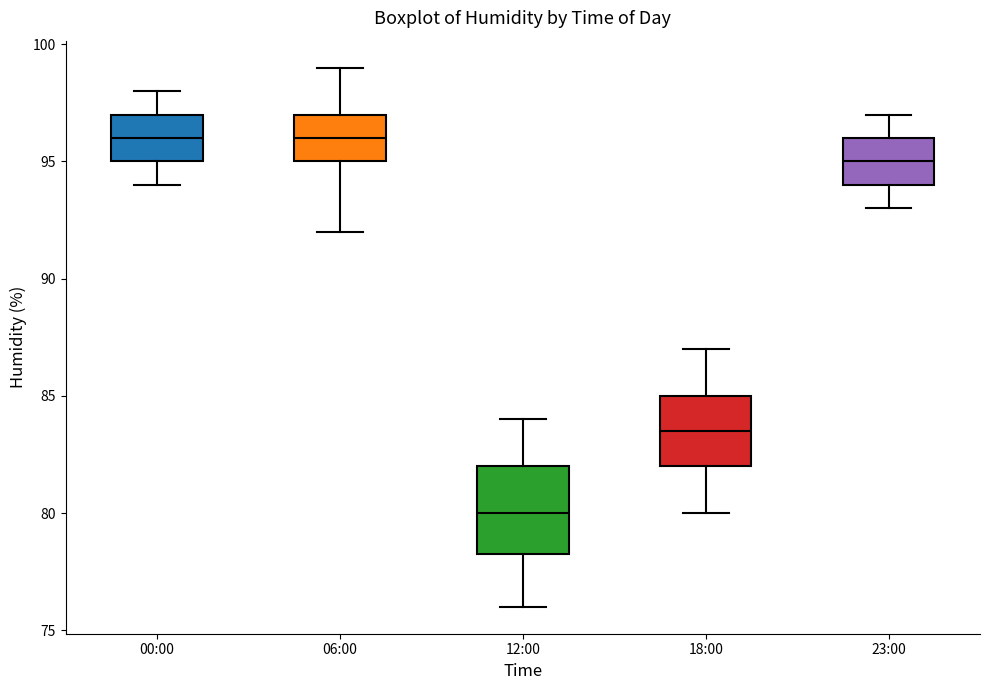

Which box has the lowest median line?

12:00